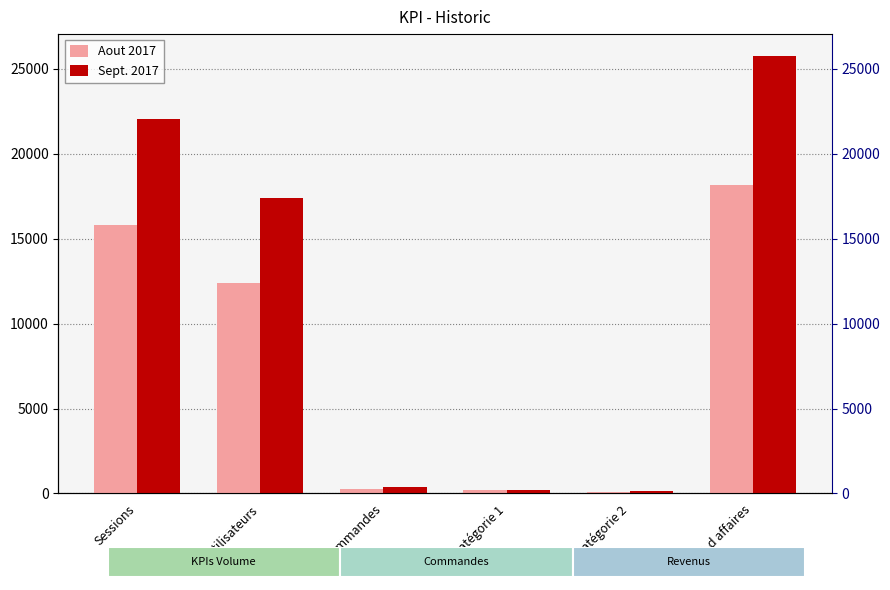

What is the difference between the highest and lowest values at Catégorie 2?

100